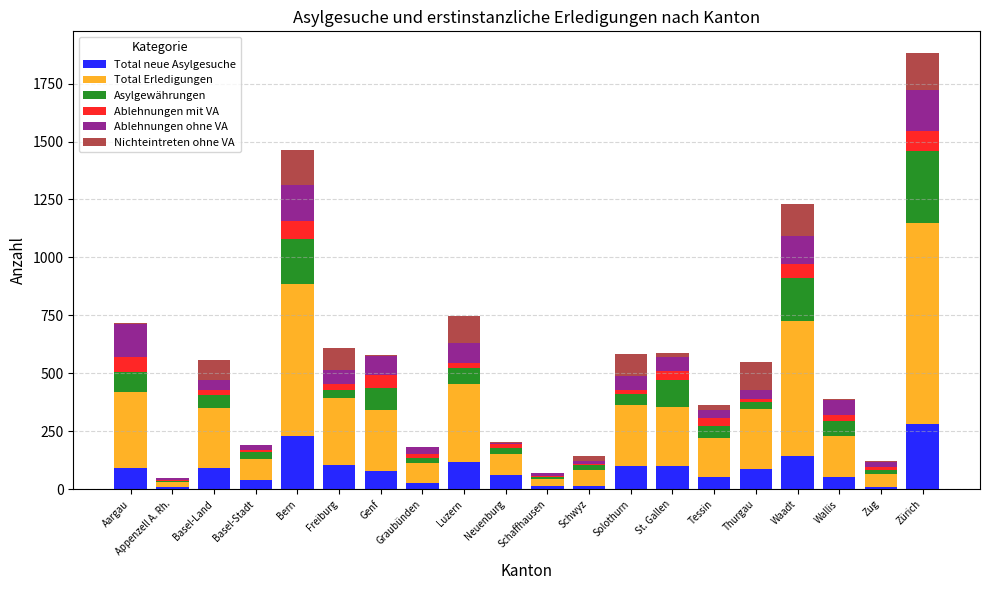

At which category is the sum across all series the highest?

Zürich